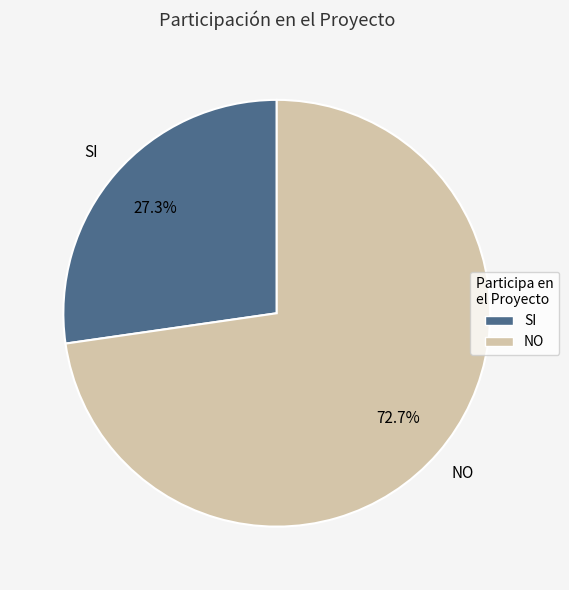

To the nearest percent, what is the average slice percentage?

50%